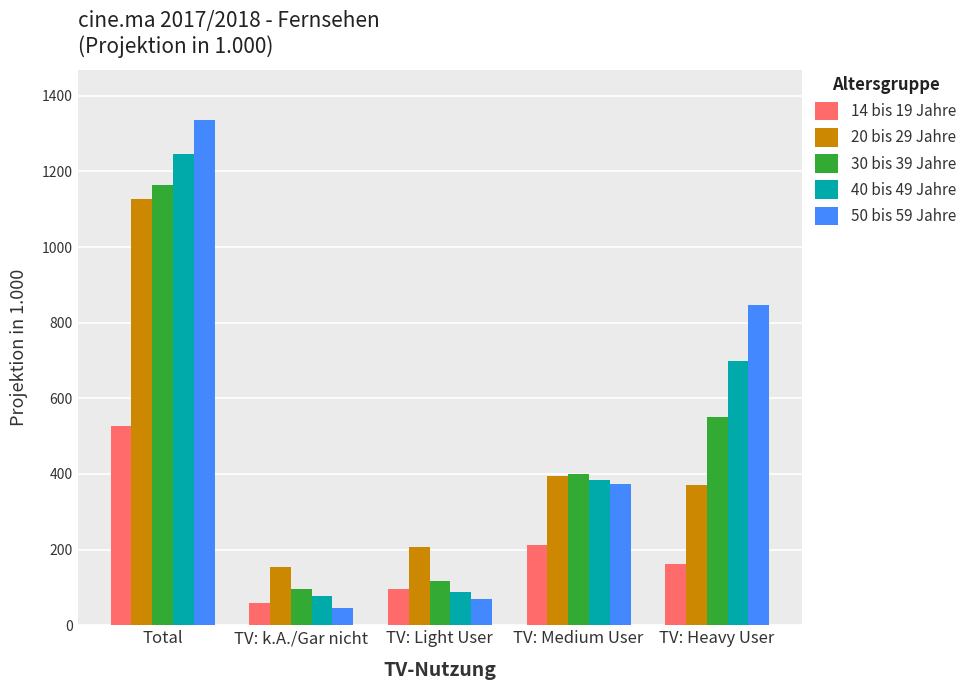

Is it true that 30 bis 39 Jahre equals 1164 at Total?

True